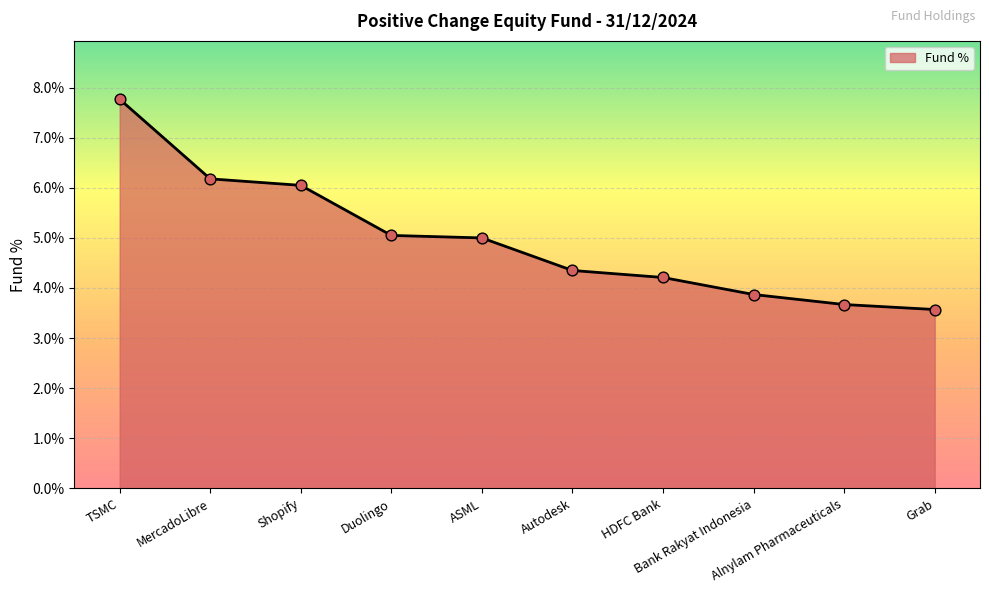

What is the change in value from MercadoLibre to Grab?

-2.6